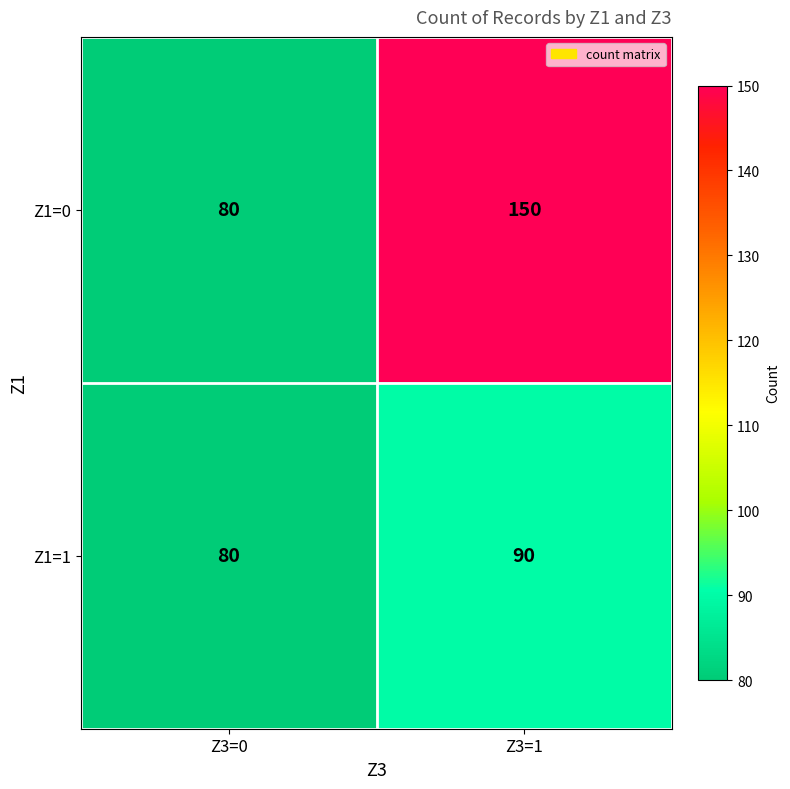

Count the number of data series in this chart.

2